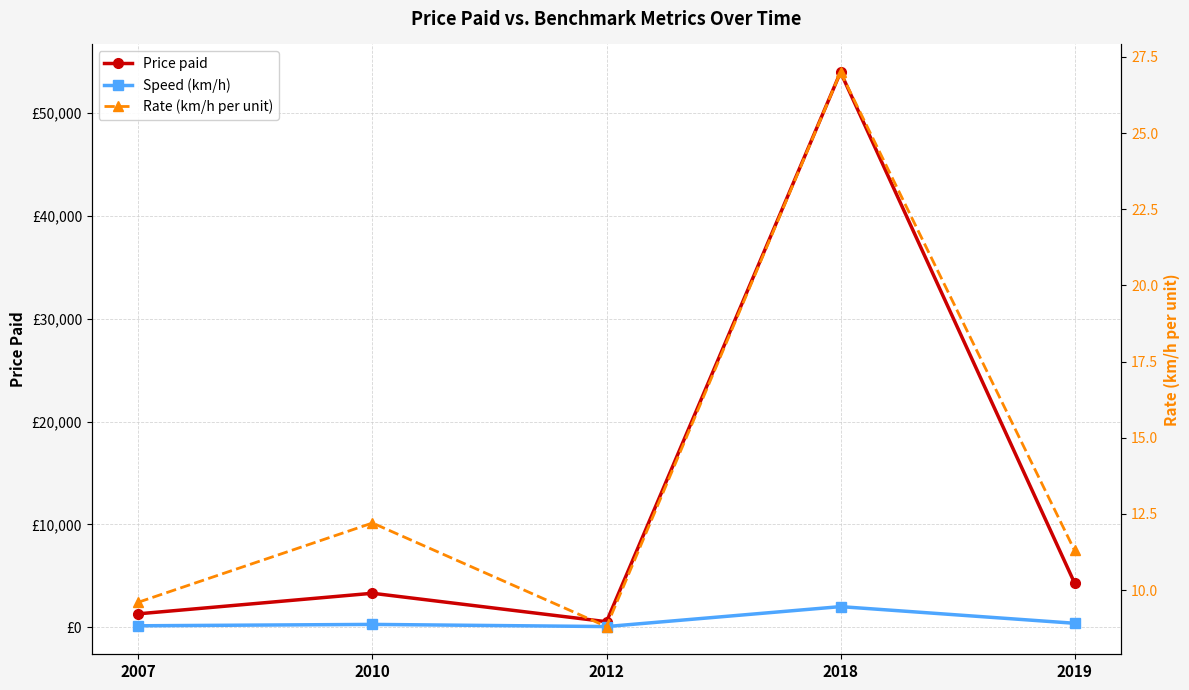

At which category does the chart reach its minimum across all series?

2012